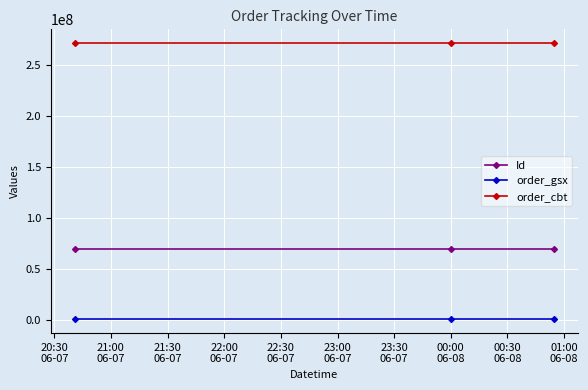

What is the average value of the order_gsx series?

571936